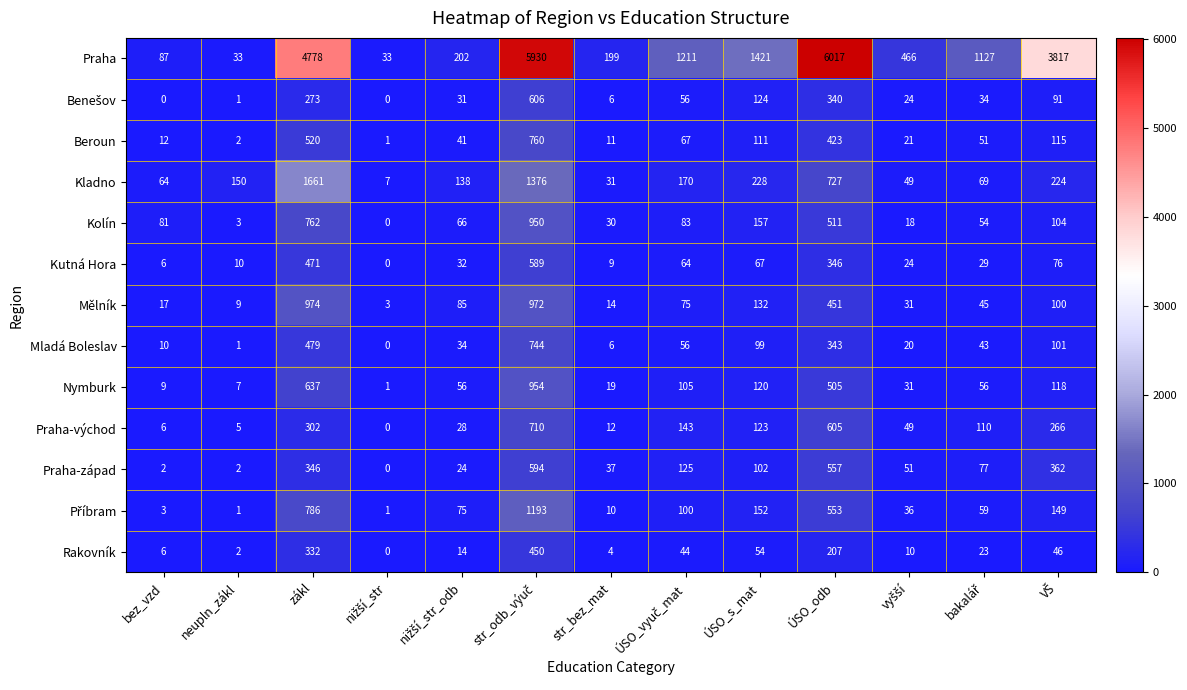

Count the number of categories in the chart.

13